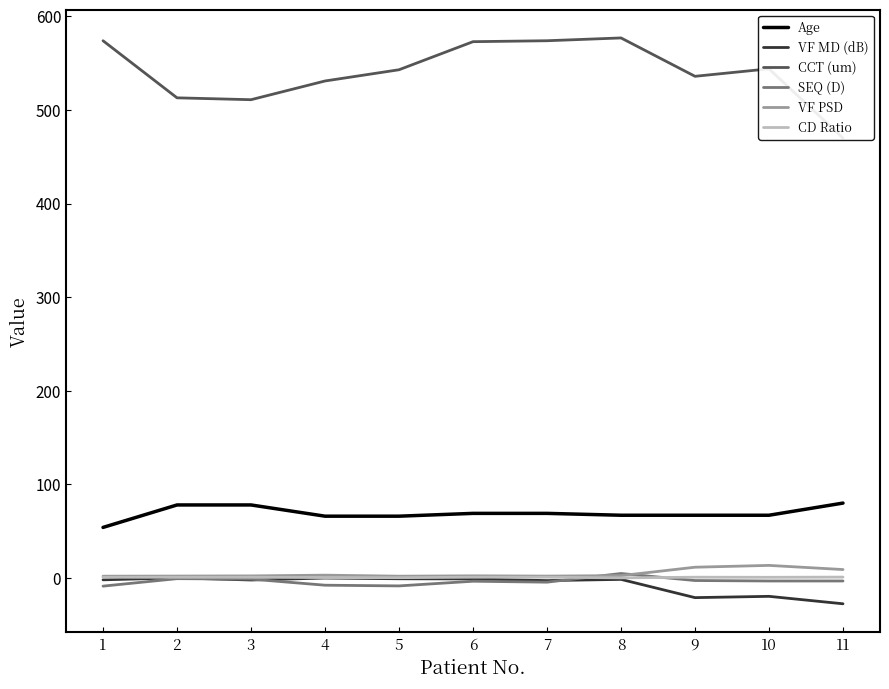

What is the difference between the maximum and minimum values in the VF MD (dB) series?

27.7